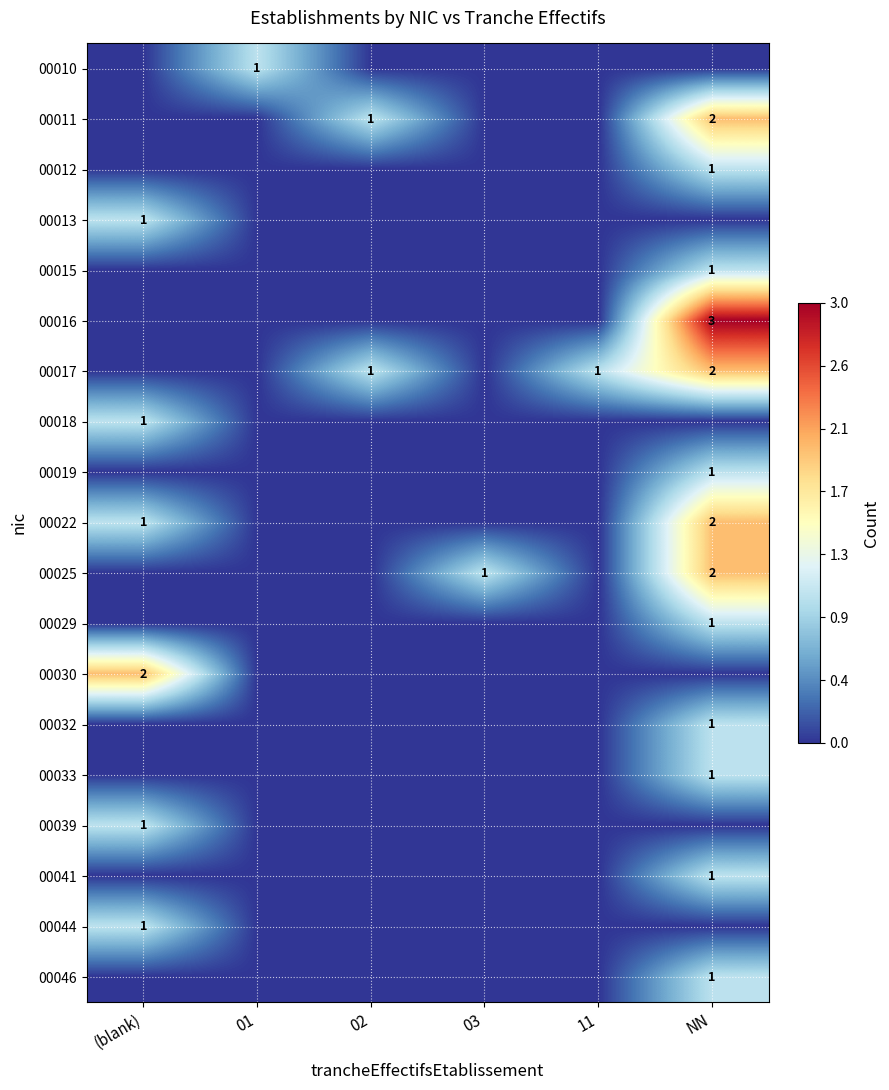

True or false: 00016 has a value of 1 at NN.

False